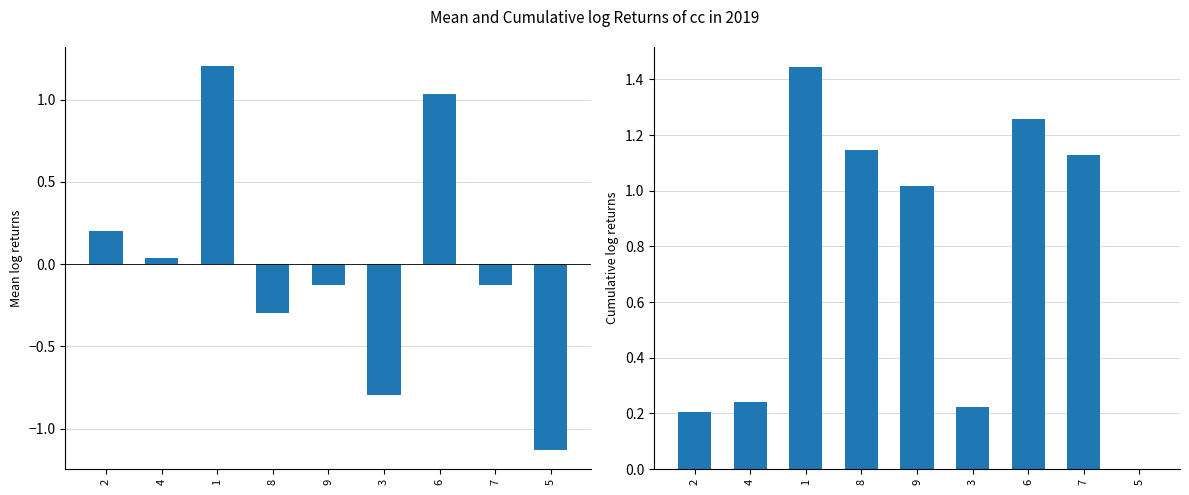

Rank the series by their average value, from highest to lowest.

Cumulative log returns, Mean log returns